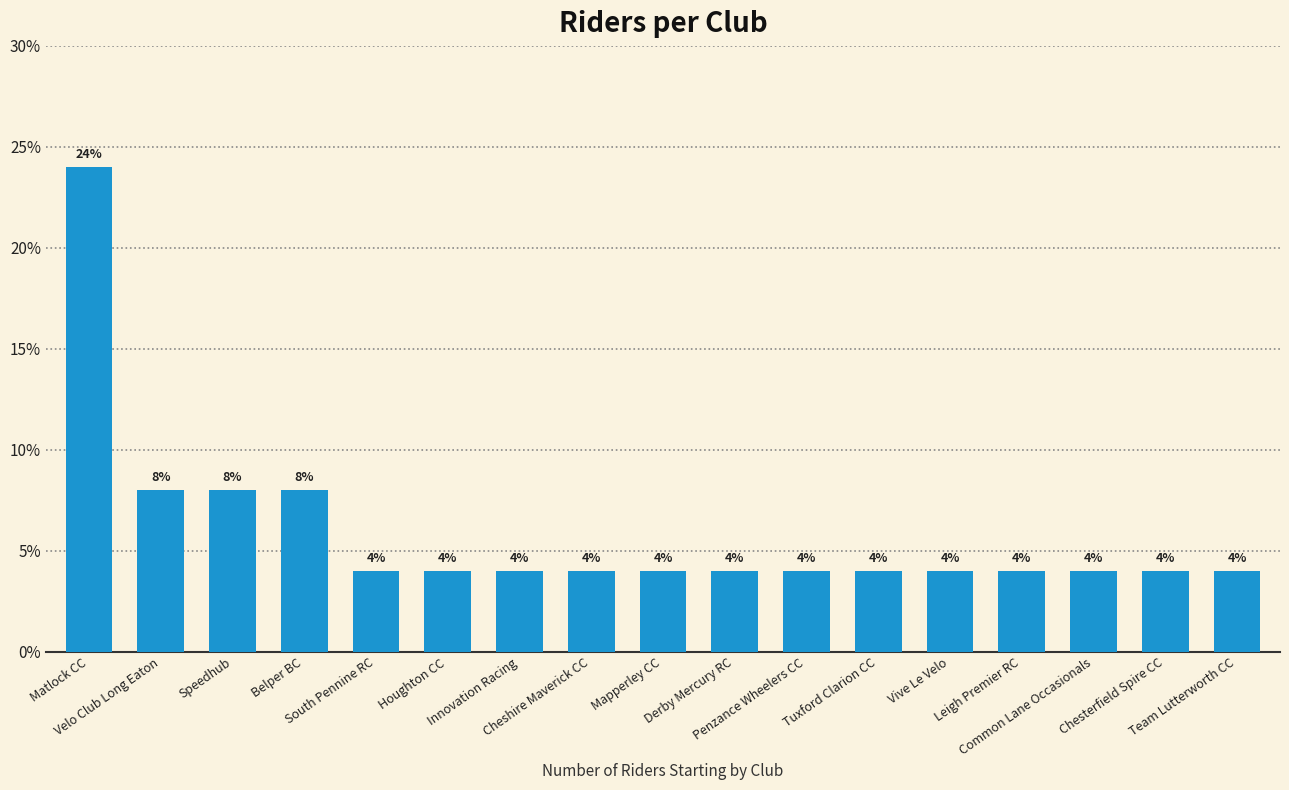

What is the difference between the maximum and minimum values?

20